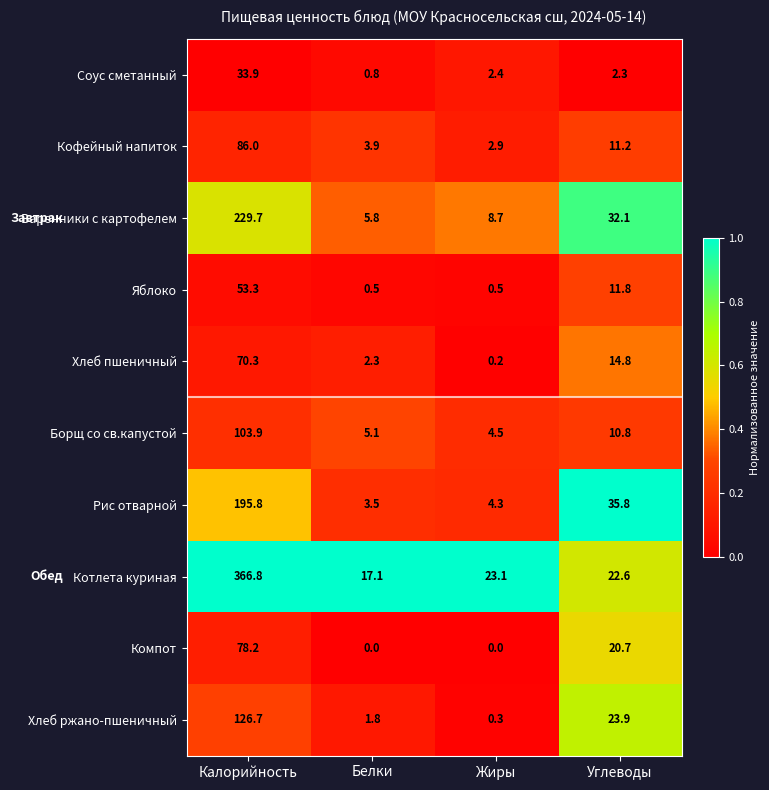

Which category has the highest value across all series?

Калорийность